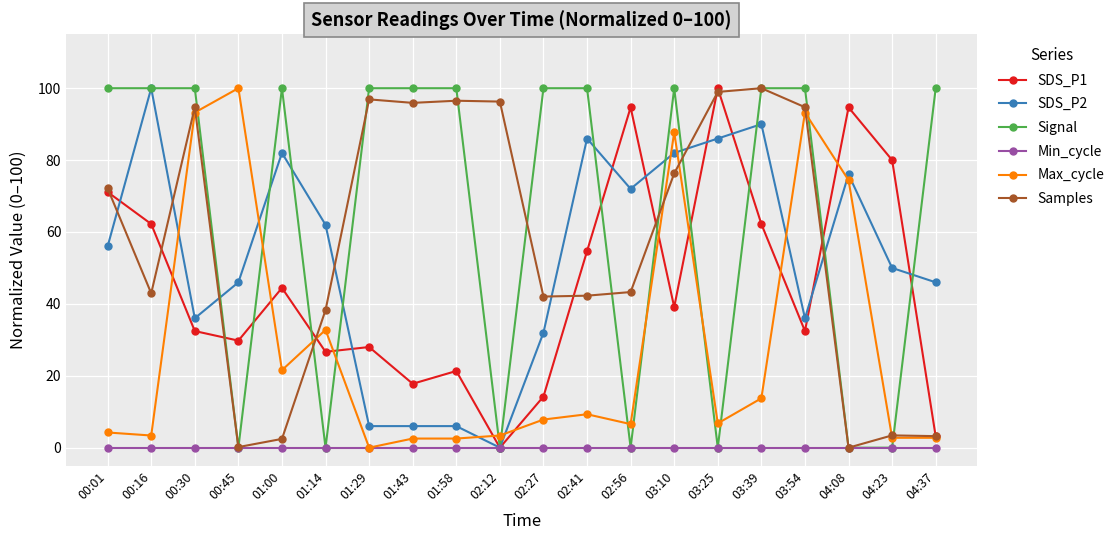

What is the difference between the highest and lowest values at 02:12?

96.3